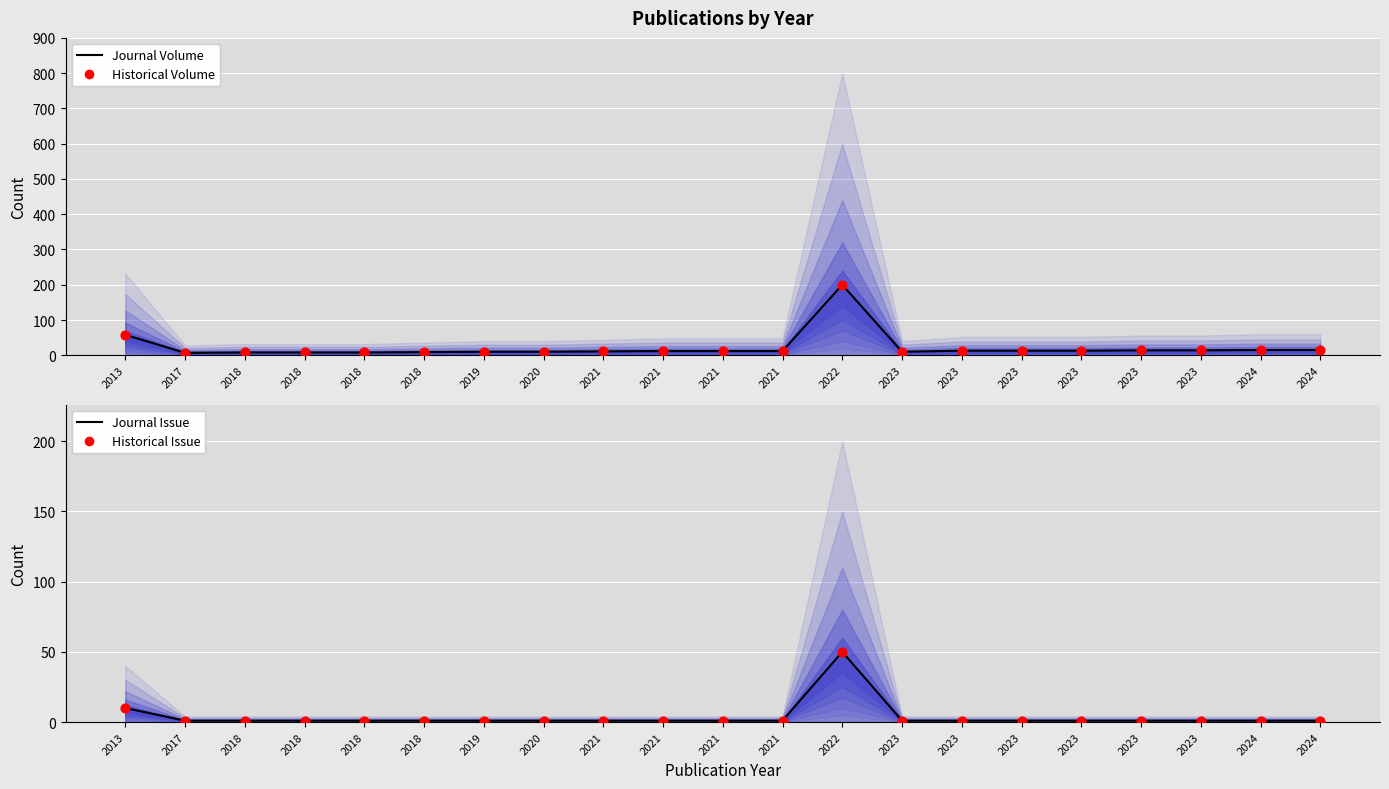

Which series has the largest Y range (max minus min)?

Journal Volume (line)